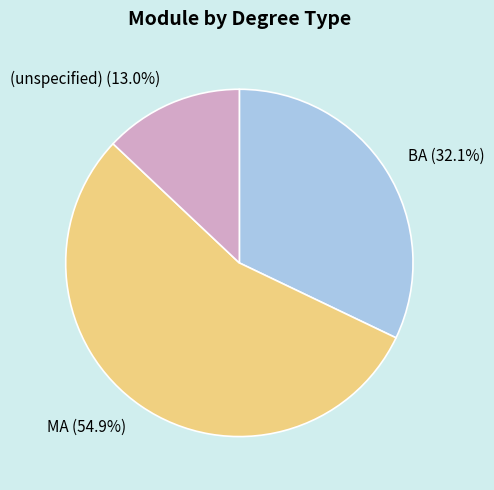

What is the ratio of the value at BA to the value at MA?

0.6